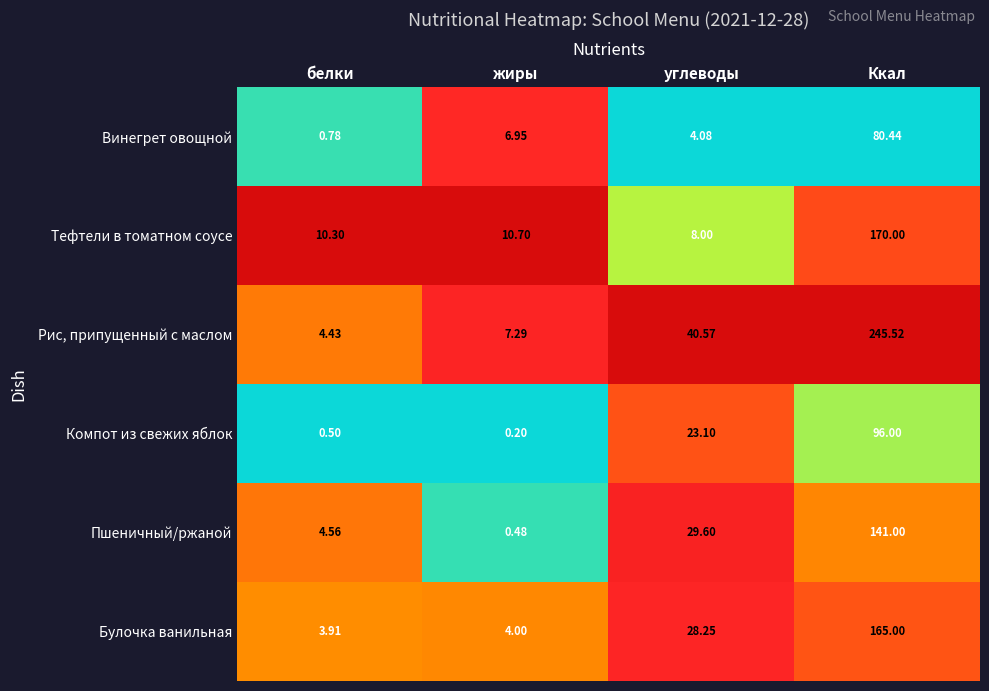

Rank the series by their maximum value, from highest to lowest.

Рис, припущенный с маслом, Тефтели в томатном соусе, Булочка ванильная, Пшеничный/ржаной, Компот из свежих яблок, Винегрет овощной